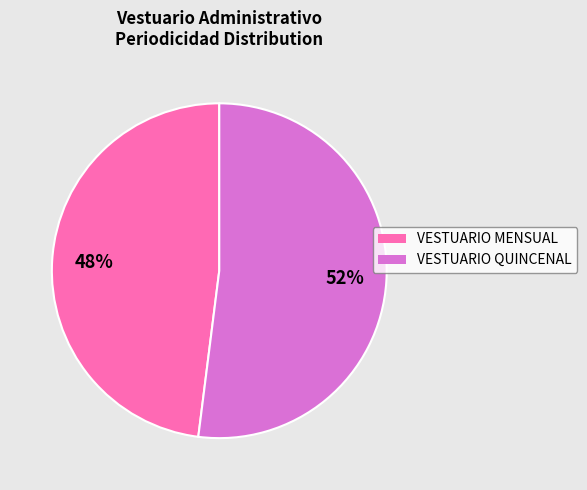

To the nearest percent, what is the average slice percentage?

50%